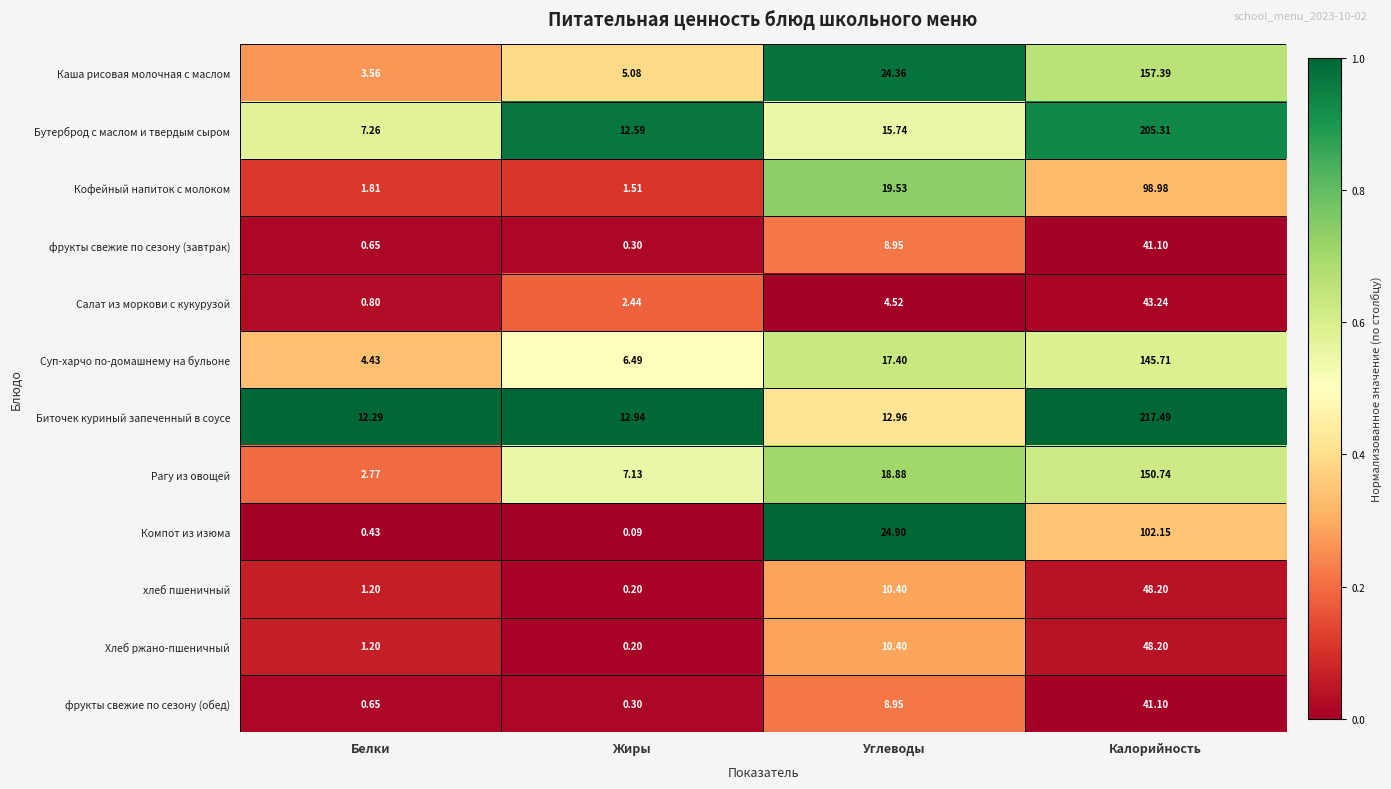

At which label does хлеб пшеничный first exceed 10?

Углеводы